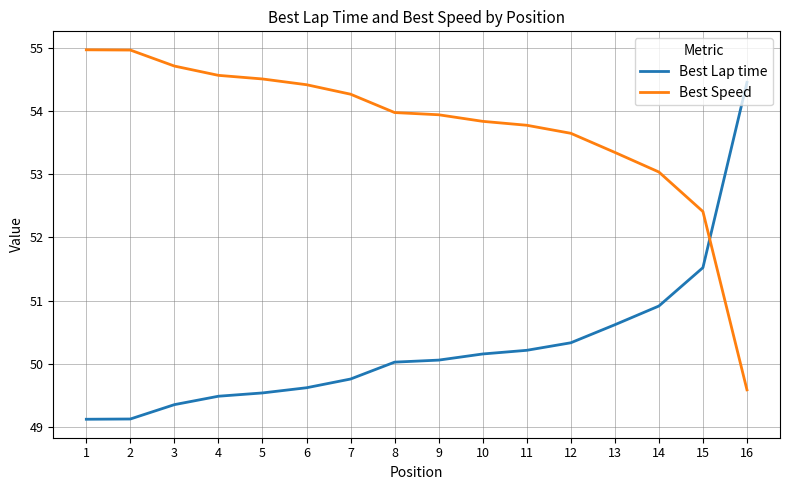

Rank the series at 4 from lowest to highest value.

Best Lap time, Best Speed